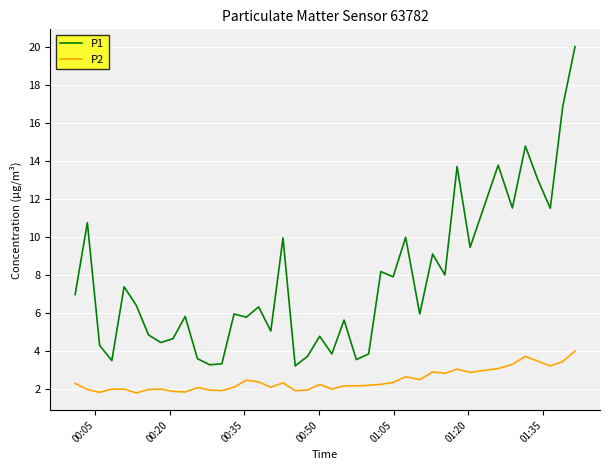

Which series has the largest total across all categories?

P1